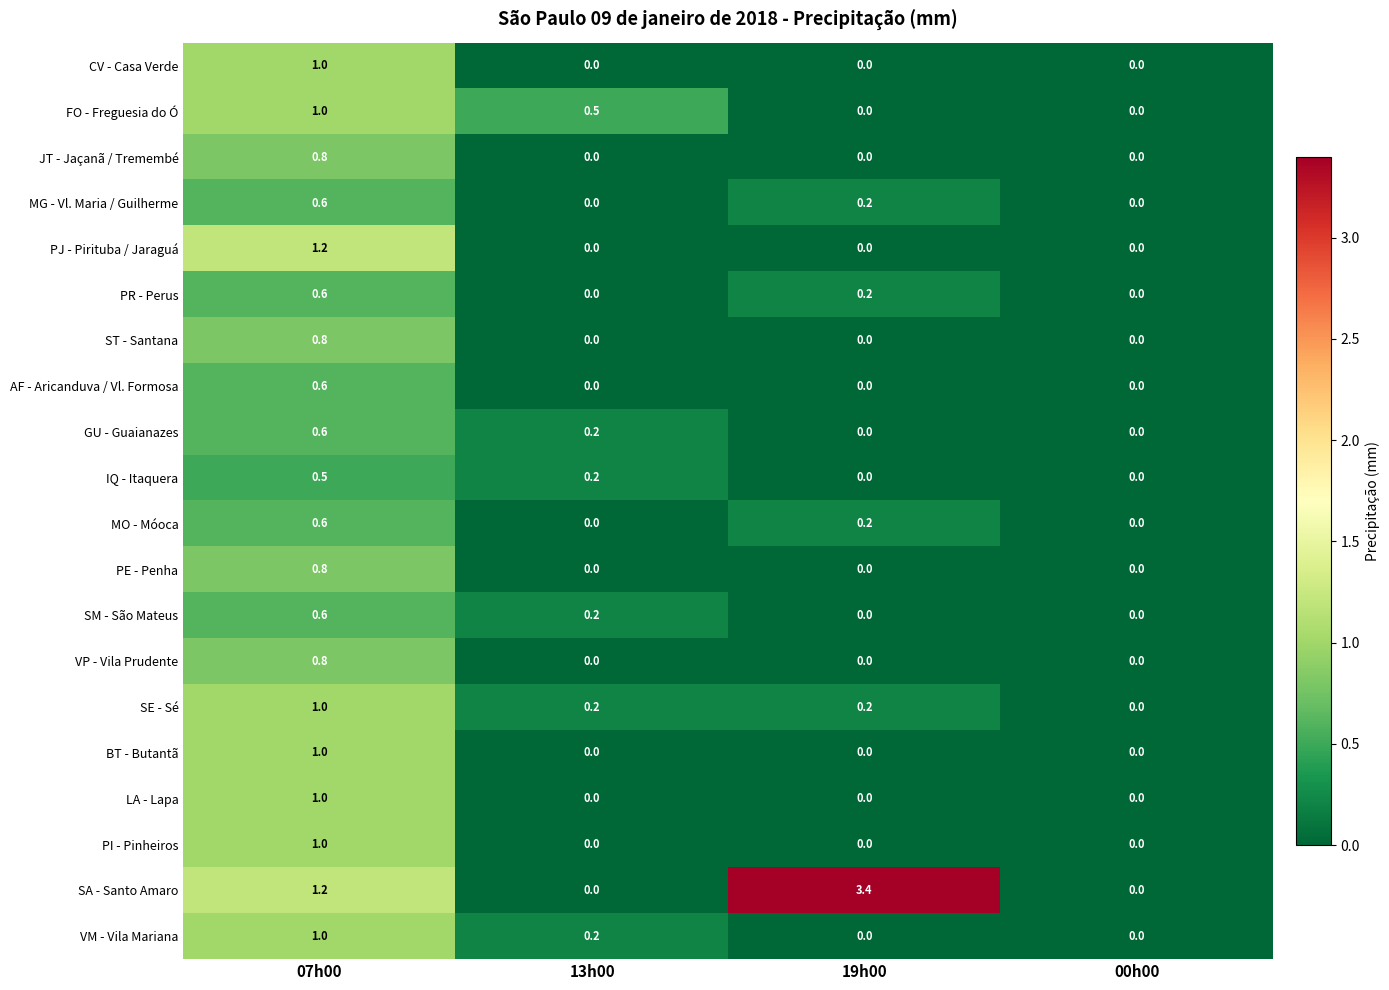

Which series changed the most between 13h00 and 00h00?

FO - Freguesia do Ó